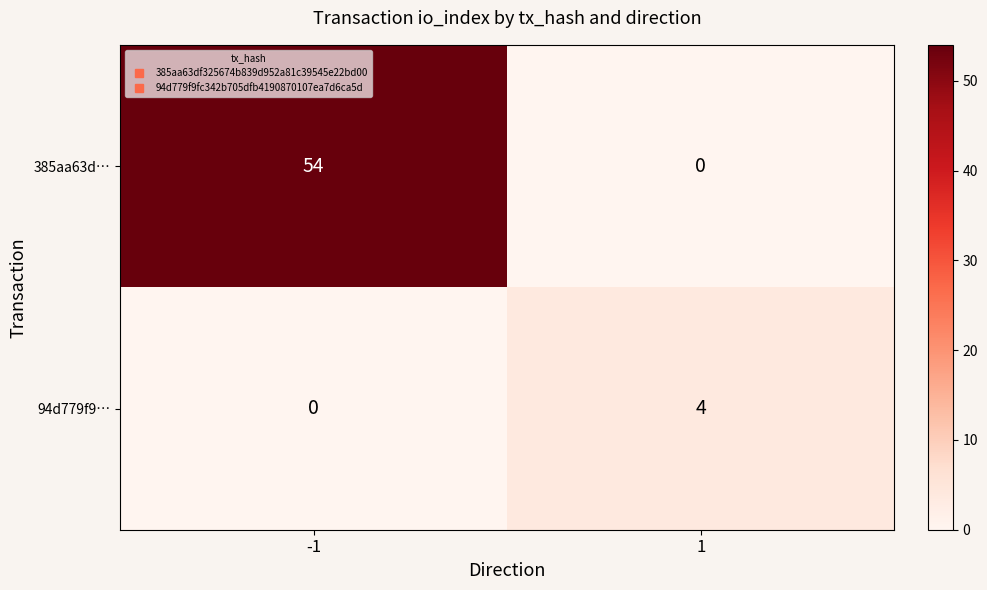

Which series has the largest total across all categories?

385aa63d…